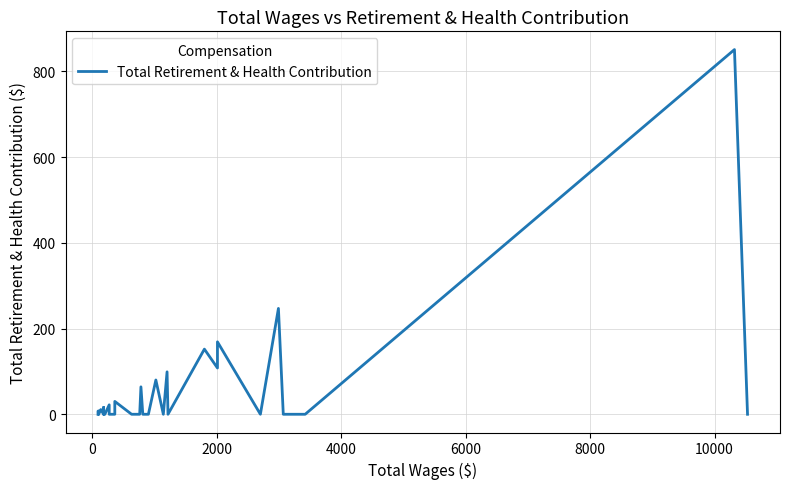

The value at 2000 is 4. True or false?

False